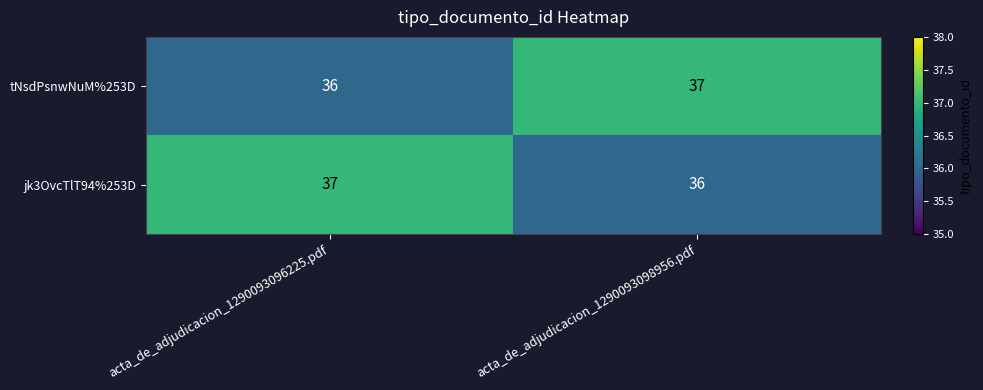

Count the number of categories in the chart.

2